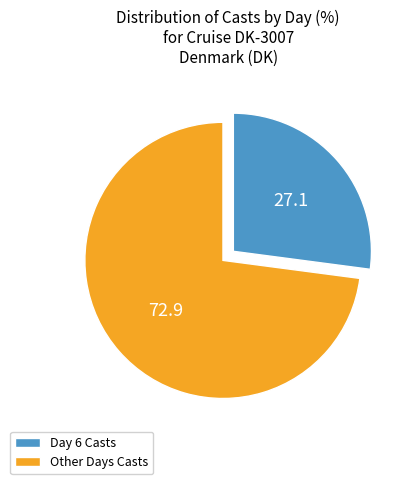

Is there any slice that represents more than half of the pie?

Yes